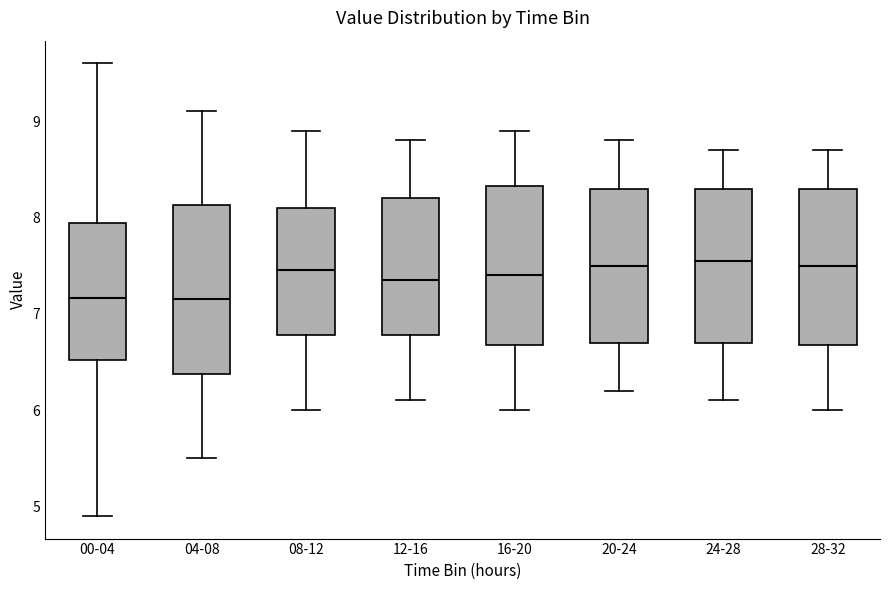

Reading left to right, transcribe this box plot: for each box, give where its median line is, the range the box spans, and where its two whiskers end, as read against the y-axis. The values are not printed on the chart, so give them approximately, as read against the axis.

00-04: median 7.2, box 6.5 to 7.9, whiskers 4.9 to 9.6
04-08: median 7.2, box 6.4 to 8.1, whiskers 5.5 to 9.1
08-12: median 7.5, box 6.8 to 8.1, whiskers 6.0 to 8.9
12-16: median 7.4, box 6.8 to 8.2, whiskers 6.1 to 8.8
16-20: median 7.4, box 6.7 to 8.3, whiskers 6.0 to 8.9
20-24: median 7.5, box 6.7 to 8.3, whiskers 6.2 to 8.8
24-28: median 7.6, box 6.7 to 8.3, whiskers 6.1 to 8.7
28-32: median 7.5, box 6.7 to 8.3, whiskers 6.0 to 8.7